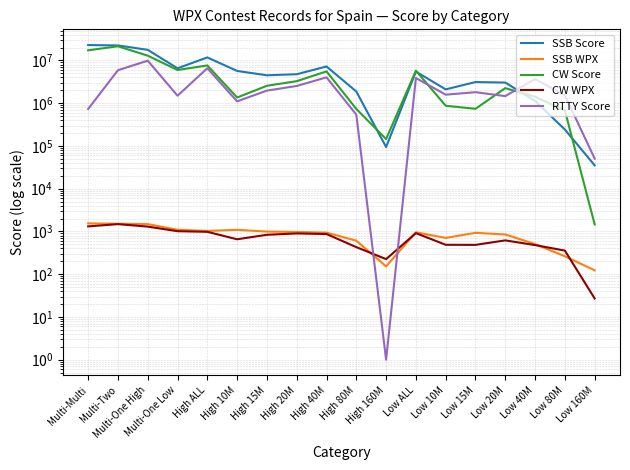

True or false: CW Score has more than 2 points higher than both neighbors.

True